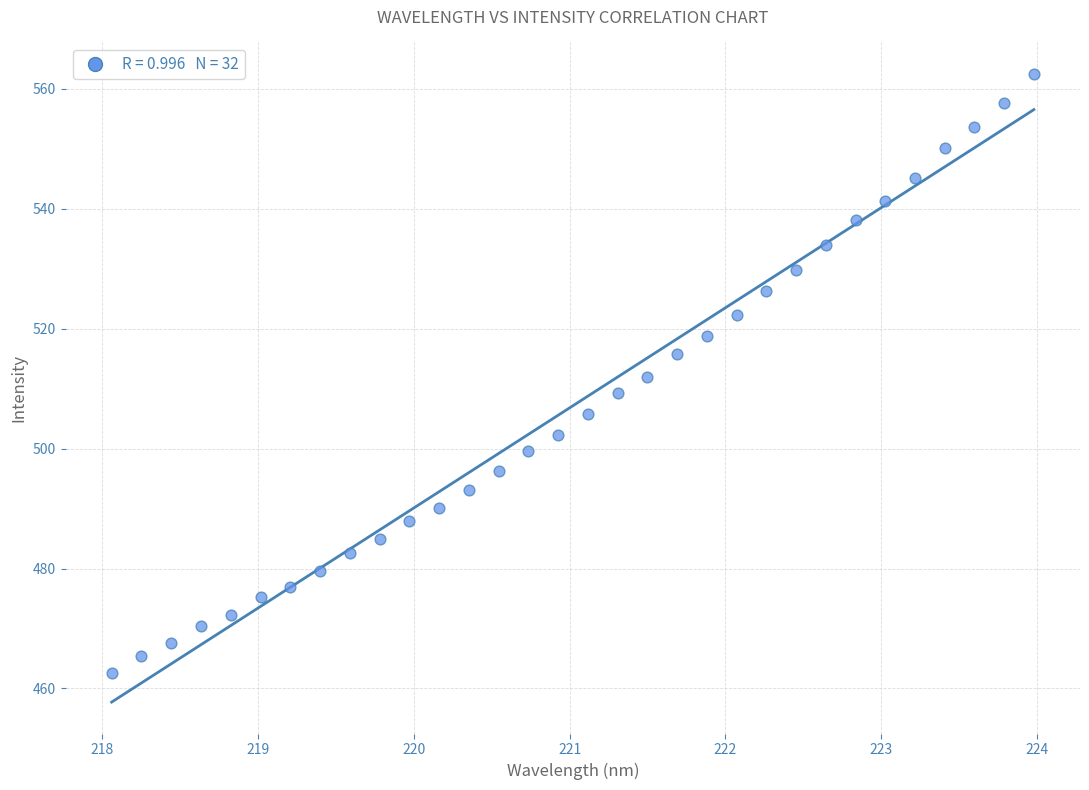

What is the range of Y values (max minus min)?

100.0